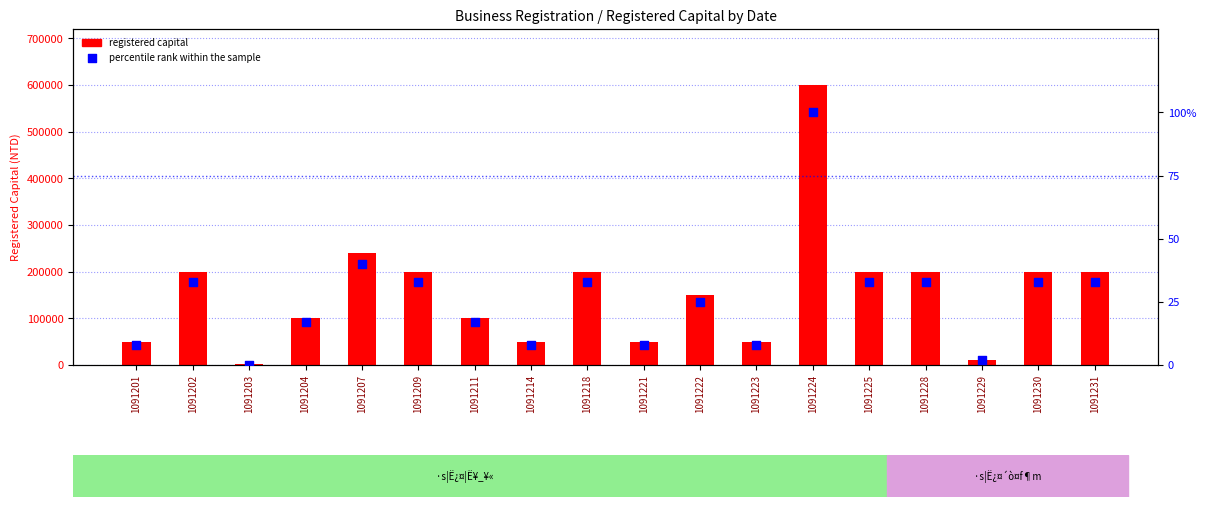

Is the value of registered capital at 1091214 greater than the value of percentile rank within the sample at 1091221?

Yes